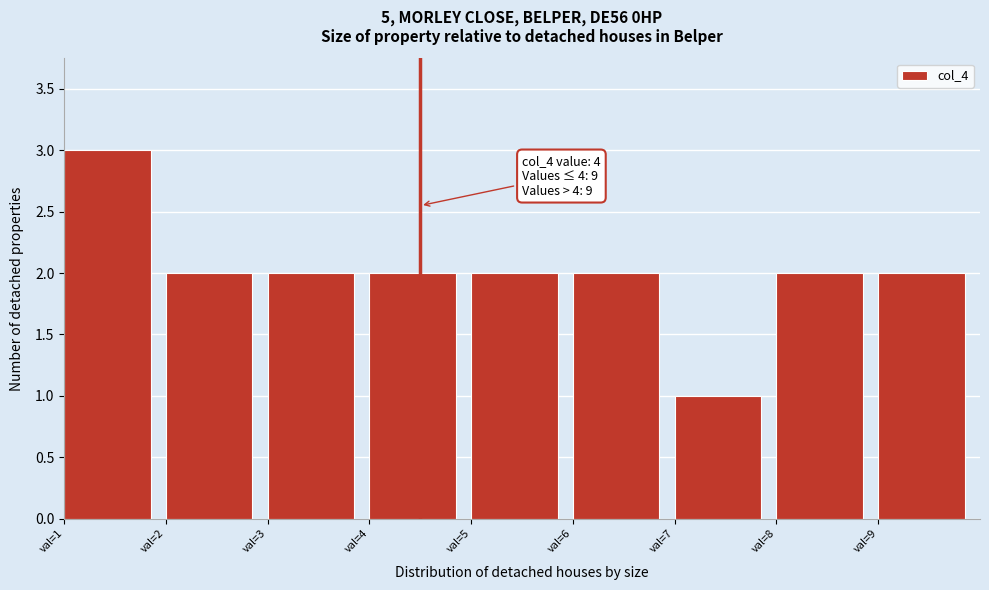

Over which range of the x-axis is the bar tallest?

1 to 2